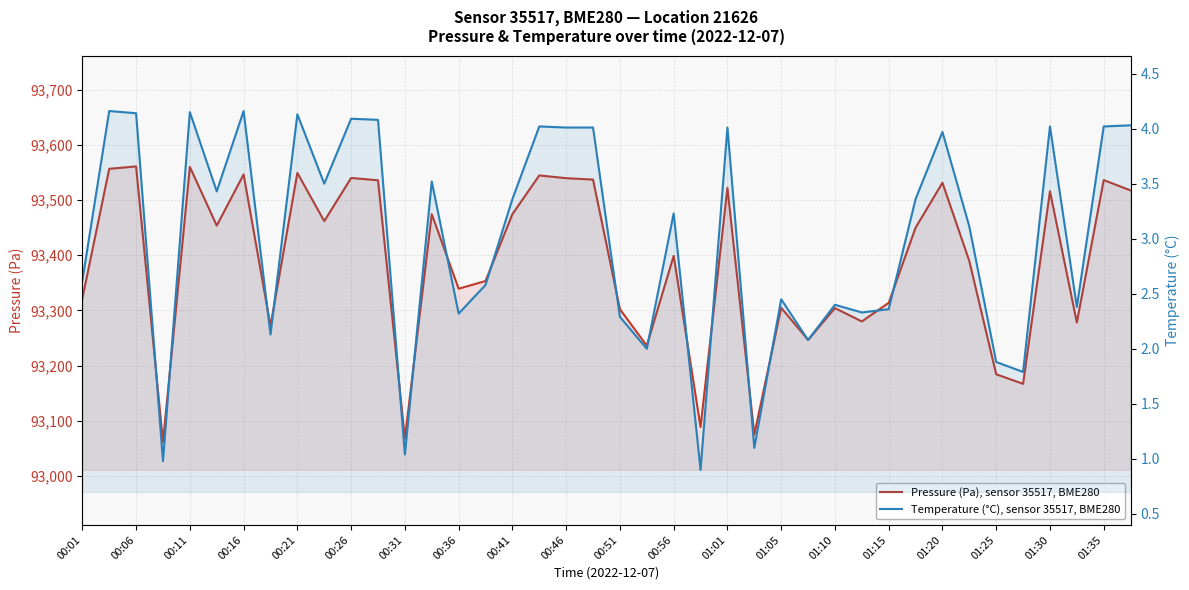

True or false: Temperature (°C), sensor 35517, BME280 has more than 2 interior local peaks.

True